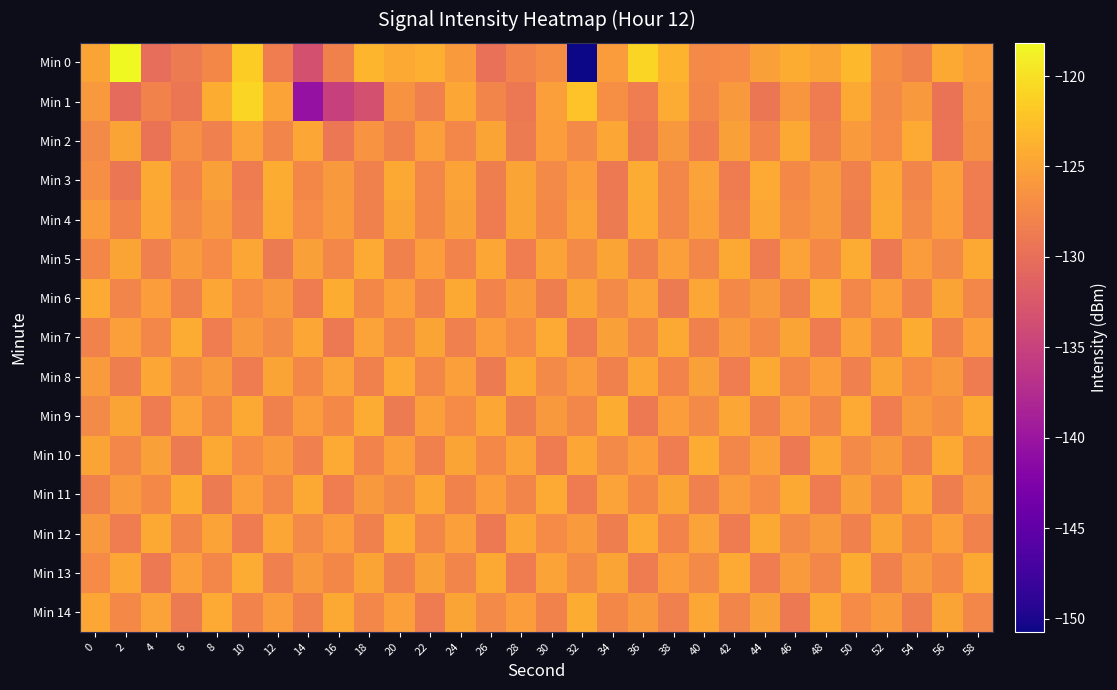

Reading right to left, what are all the values shown in this chart?

Min 0: 58=-125.6	56=-124.4	54=-128.2	52=-127.0	50=-123.1	48=-124.9	46=-124.1	44=-125.3	42=-127.1	40=-127.3	38=-123.6	36=-120.8	34=-125.6	32=-150.7	30=-127.0	28=-127.9	26=-129.8	24=-125.7	22=-124.0	20=-124.4	18=-123.4	16=-128.1	14=-133.3	12=-128.5	10=-121.5	8=-127.5	6=-128.8	4=-130.0	2=-118.2	0=-124.8
Min 1: 58=-126.3	56=-129.6	54=-125.8	52=-127.2	50=-124.5	48=-128.7	46=-126.1	44=-129.3	42=-125.9	40=-127.6	38=-124.2	36=-128.5	34=-126.8	32=-122.3	30=-125.4	28=-129.1	26=-127.8	24=-124.7	22=-128.3	20=-126.5	18=-133.2	16=-135.2	14=-140.5	12=-124.9	10=-120.9	8=-124.1	6=-129.3	4=-128.0	2=-130.5	0=-125.9
Min 2: 58=-126.6	56=-129.4	54=-124.3	52=-127.1	50=-125.7	48=-128.2	46=-124.4	44=-127.9	42=-125.2	40=-128.5	38=-126.0	36=-129.1	34=-124.7	32=-127.3	30=-125.5	28=-128.8	26=-124.9	24=-127.6	22=-125.3	20=-128.1	18=-126.4	16=-129.2	14=-124.6	12=-127.8	10=-125.1	8=-128.3	6=-126.7	4=-129.5	2=-124.8	0=-127.2
Min 3: 58=-128.5	56=-125.3	54=-127.8	52=-124.6	50=-128.1	48=-125.9	46=-127.4	44=-124.3	42=-128.7	40=-125.1	38=-127.6	36=-124.2	34=-128.9	32=-125.5	30=-127.2	28=-124.8	26=-128.4	24=-125.0	22=-127.7	20=-124.4	18=-128.2	16=-125.8	14=-127.5	12=-124.1	10=-128.6	8=-125.2	6=-127.9	4=-124.5	2=-129.3	0=-126.8
Min 4: 58=-128.7	56=-125.5	54=-127.2	52=-124.4	50=-128.4	48=-125.8	46=-127.0	44=-124.6	42=-128.2	40=-125.4	38=-127.7	36=-124.3	34=-128.8	32=-125.0	30=-127.4	28=-124.8	26=-128.6	24=-125.2	22=-127.5	20=-124.9	18=-128.1	16=-125.7	14=-127.1	12=-124.5	10=-128.3	8=-125.9	6=-127.3	4=-124.7	2=-128.0	0=-125.6
Min 5: 58=-124.4	56=-127.2	54=-125.6	52=-128.9	50=-124.2	48=-127.4	46=-125.1	44=-128.6	42=-124.5	40=-127.7	38=-125.4	36=-128.2	34=-124.8	32=-127.3	30=-125.0	28=-128.5	26=-124.7	24=-127.9	22=-125.5	20=-128.1	18=-124.3	16=-127.6	14=-125.2	12=-128.8	10=-124.6	8=-127.1	6=-125.7	4=-128.3	2=-124.9	0=-127.5
Min 6: 58=-127.6	56=-124.8	54=-128.3	52=-125.4	50=-127.7	48=-124.2	46=-128.1	44=-125.8	42=-127.4	40=-124.6	38=-128.8	36=-125.1	34=-127.2	32=-124.9	30=-128.4	28=-125.7	26=-127.9	24=-124.5	22=-128.0	20=-125.3	18=-127.5	16=-124.1	14=-128.6	12=-125.9	10=-127.1	8=-124.7	6=-128.2	4=-125.5	2=-127.8	0=-124.3
Min 7: 58=-125.3	56=-128.2	54=-124.1	52=-127.9	50=-125.0	48=-128.6	46=-124.8	44=-127.4	42=-125.7	40=-128.1	38=-124.5	36=-127.8	34=-125.2	32=-128.7	30=-124.3	28=-127.1	26=-125.5	24=-128.3	22=-124.9	20=-127.6	18=-125.1	16=-128.9	14=-124.6	12=-127.3	10=-125.8	8=-128.5	6=-124.2	4=-127.7	2=-125.4	0=-128.0
Min 8: 58=-128.6	56=-125.8	54=-127.1	52=-124.9	50=-128.3	48=-125.5	46=-127.7	44=-124.4	42=-128.5	40=-125.2	38=-127.9	36=-124.7	34=-128.1	32=-125.6	30=-127.3	28=-124.5	26=-128.8	24=-125.4	22=-127.6	20=-124.3	18=-128.2	16=-125.1	14=-127.5	12=-124.8	10=-128.7	8=-125.9	6=-127.2	4=-124.6	2=-128.4	0=-125.7
Min 9: 58=-124.5	56=-127.0	54=-125.9	52=-128.5	50=-124.3	48=-127.8	46=-125.4	44=-128.1	42=-124.7	40=-127.2	38=-125.5	36=-128.9	34=-124.1	32=-127.6	30=-125.8	28=-128.4	26=-124.6	24=-127.1	22=-125.3	20=-128.8	18=-124.2	16=-127.4	14=-125.6	12=-128.2	10=-124.4	8=-127.7	6=-125.1	4=-128.6	2=-124.8	0=-127.3
Min 10: 58=-127.5	56=-124.4	54=-128.2	52=-125.9	50=-127.3	48=-124.7	46=-128.9	44=-125.3	42=-127.7	40=-124.2	38=-128.5	36=-125.5	34=-127.2	32=-124.6	30=-128.7	28=-125.0	26=-127.4	24=-124.8	22=-128.1	20=-125.4	18=-127.9	16=-124.3	14=-128.3	12=-125.7	10=-127.1	8=-124.5	6=-128.8	4=-125.2	2=-127.6	0=-124.9
Min 11: 58=-125.8	56=-128.4	54=-124.6	52=-127.9	50=-125.2	48=-128.7	46=-124.4	44=-127.1	42=-125.6	40=-128.3	38=-124.9	36=-127.5	34=-125.1	32=-128.6	30=-124.3	28=-127.8	26=-125.5	24=-128.0	22=-124.7	20=-127.2	18=-125.9	16=-128.5	14=-124.5	12=-127.7	10=-125.3	8=-128.8	6=-124.1	4=-127.4	2=-125.7	0=-128.2
Min 12: 58=-128.0	56=-125.4	54=-127.5	52=-124.8	50=-128.2	48=-125.9	46=-127.2	44=-124.5	42=-128.6	40=-125.1	38=-127.9	36=-124.3	34=-128.4	32=-125.7	30=-127.1	28=-124.6	26=-128.9	24=-125.3	22=-127.6	20=-124.2	18=-128.1	16=-125.5	14=-127.3	12=-124.7	10=-128.7	8=-125.0	6=-127.8	4=-124.4	2=-128.5	0=-125.8
Min 13: 58=-124.5	56=-127.4	54=-125.9	52=-128.2	50=-124.1	48=-127.6	46=-125.7	44=-128.5	42=-124.3	40=-127.2	38=-125.5	36=-128.7	34=-124.8	32=-127.3	30=-125.0	28=-128.6	26=-124.4	24=-127.8	22=-125.2	20=-128.1	18=-124.9	16=-127.5	14=-125.8	12=-128.3	10=-124.2	8=-127.7	6=-125.4	4=-128.9	2=-124.6	0=-127.1
Min 14: 58=-127.6	56=-124.9	54=-128.4	52=-125.7	50=-127.1	48=-124.4	46=-128.9	44=-125.2	42=-127.8	40=-124.6	38=-128.3	36=-125.8	34=-127.5	32=-124.1	30=-128.0	28=-125.5	26=-127.2	24=-124.8	22=-128.6	20=-125.3	18=-127.7	16=-124.5	14=-128.2	12=-125.6	10=-127.9	8=-124.3	6=-128.8	4=-125.1	2=-127.4	0=-124.7